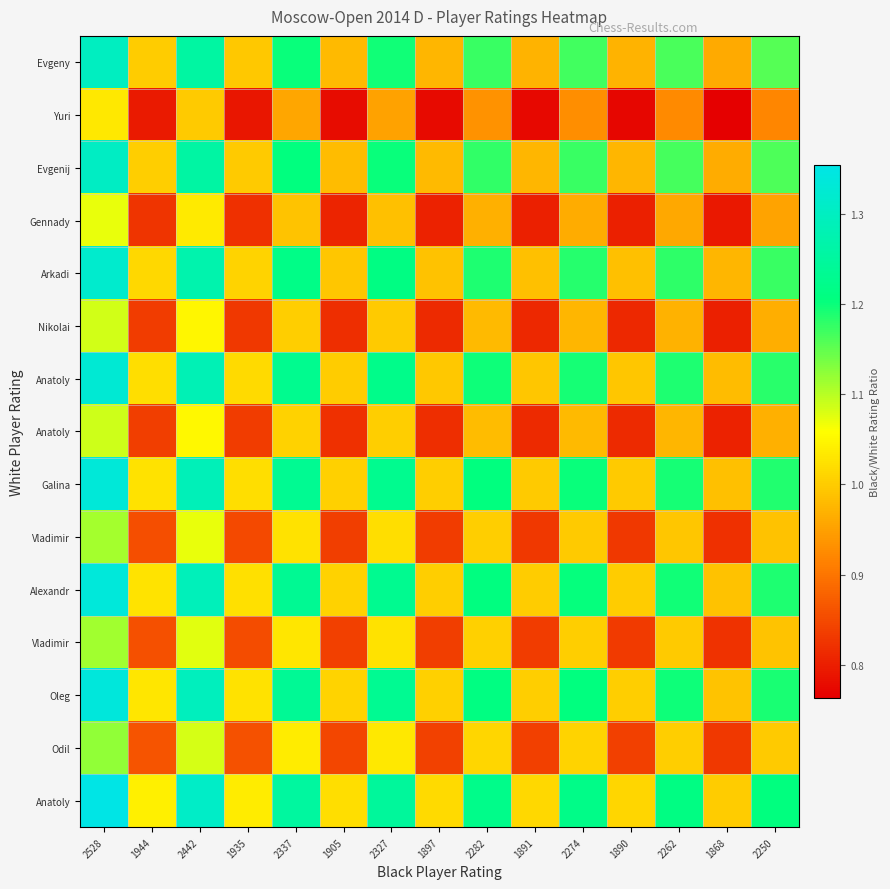

At which category is the sum across all series the highest?

2528